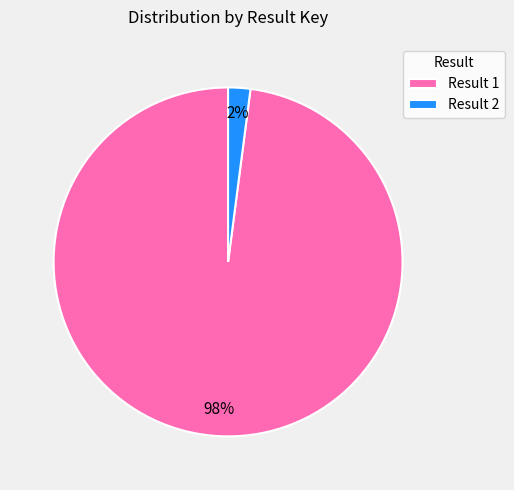

Which category has the biggest portion of the pie?

Result 1